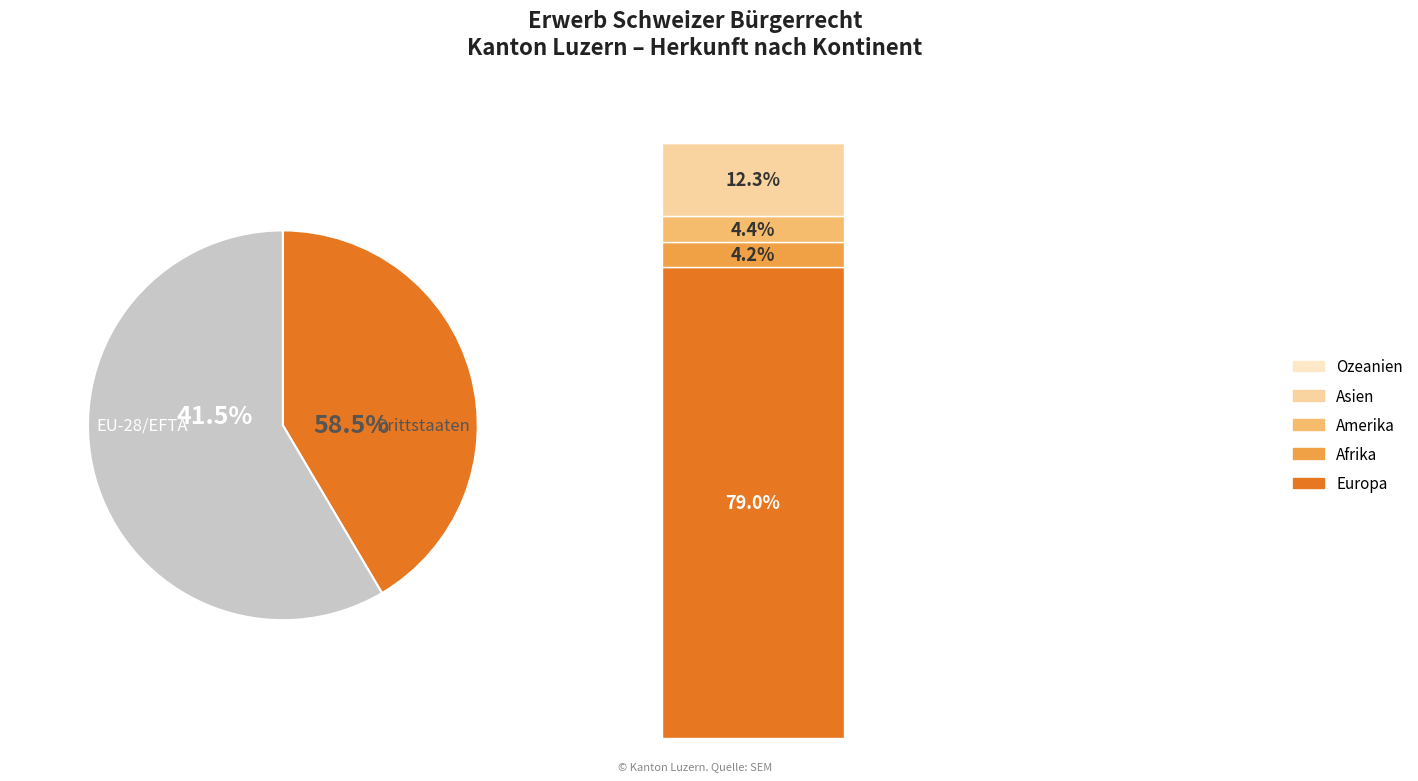

What portion of the pie excludes Ozeanien?

99.9%